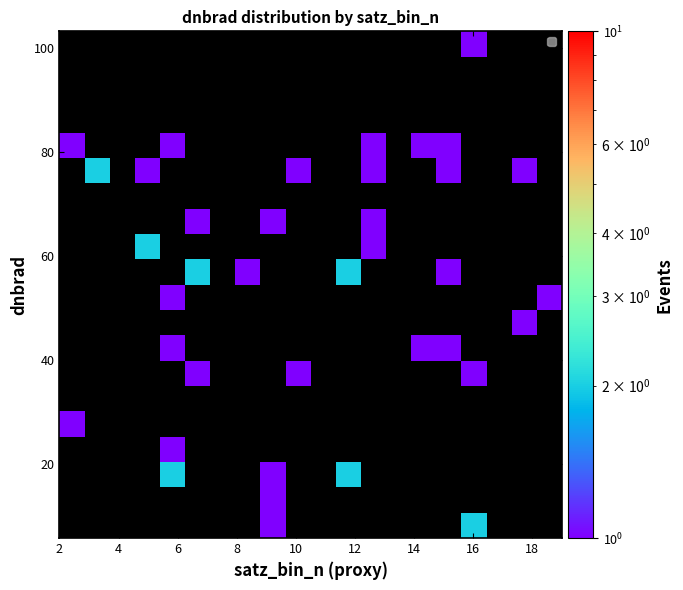

Count the number of data series in this chart.

20